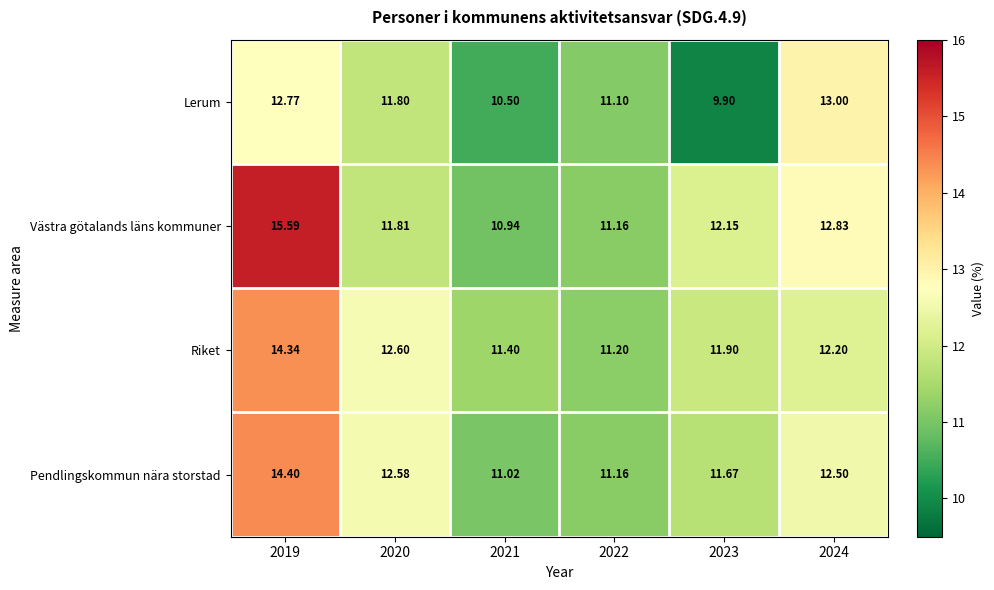

What is the spread (max minus min) of values at 2021?

0.9